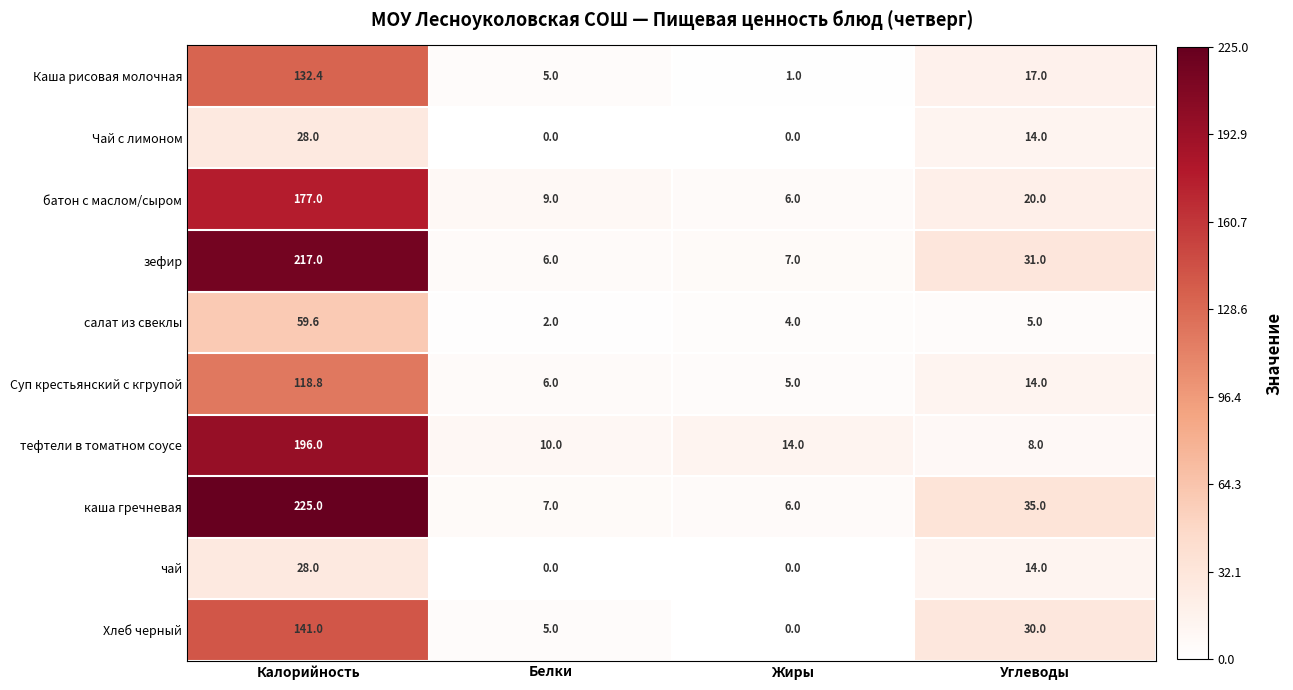

At which label is салат из свеклы closest to 30?

Углеводы